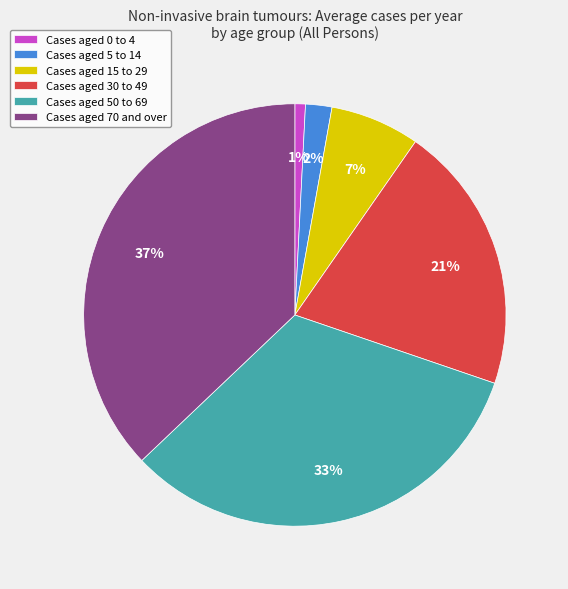

Rank the categories by value from highest to lowest.

Cases aged 70 and over, Cases aged 50 to 69, Cases aged 30 to 49, Cases aged 15 to 29, Cases aged 5 to 14, Cases aged 0 to 4